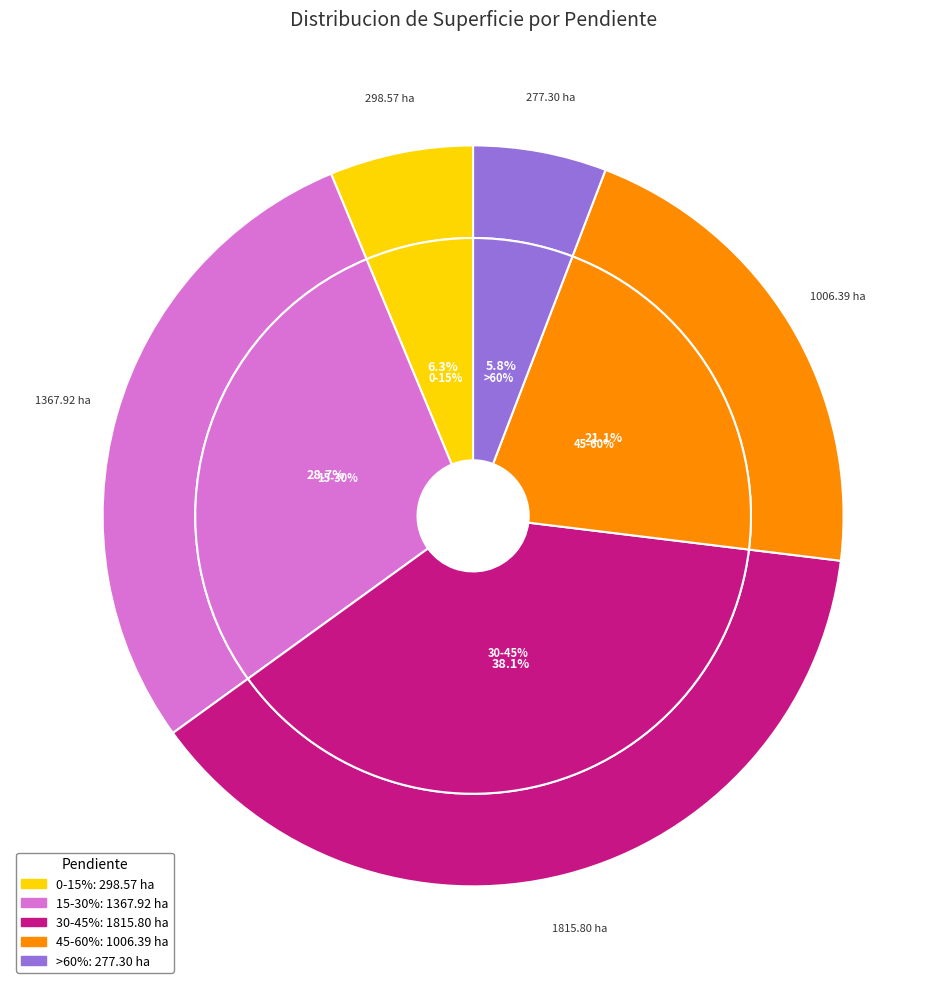

Is the sum of 0-15% and 45-60% greater than half?

No